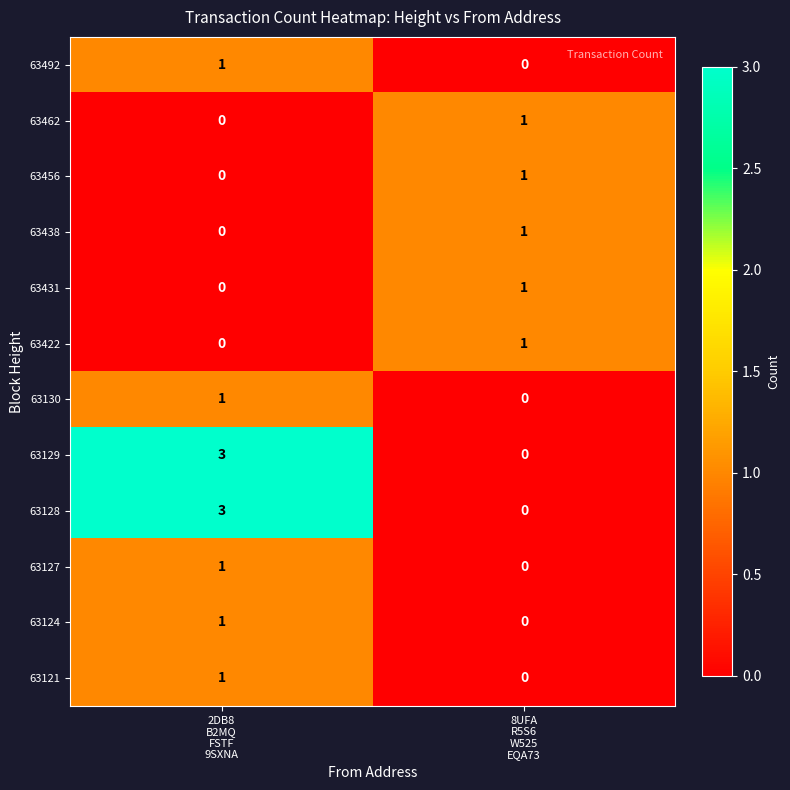

Reading left to right, list all the values displayed in this chart.

63492: 1	0
63462: 0	1
63456: 0	1
63438: 0	1
63431: 0	1
63422: 0	1
63130: 1	0
63129: 3	0
63128: 3	0
63127: 1	0
63124: 1	0
63121: 1	0